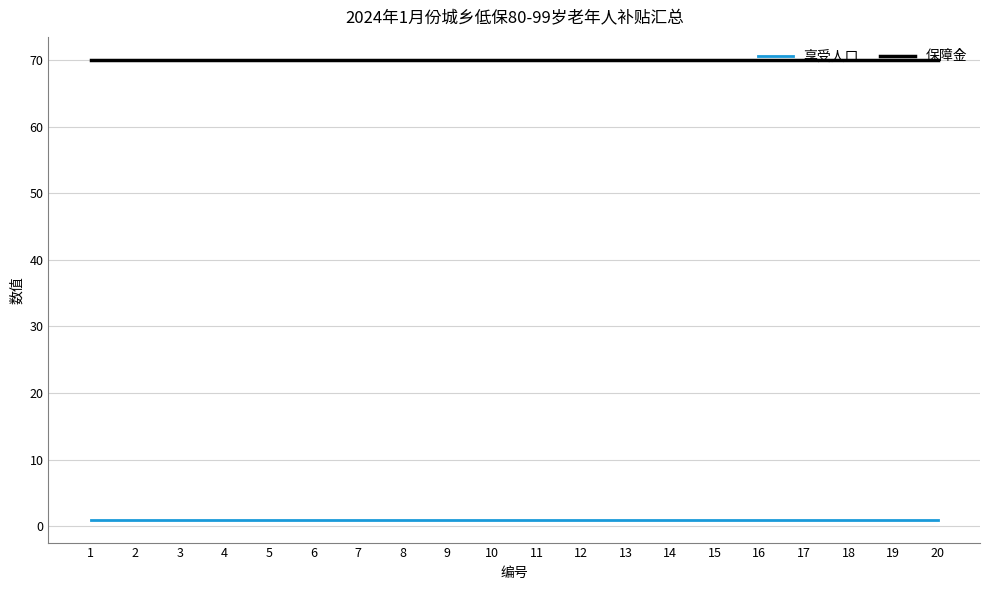

True or false: 享受人口 and 保障金 intersect in this chart.

False